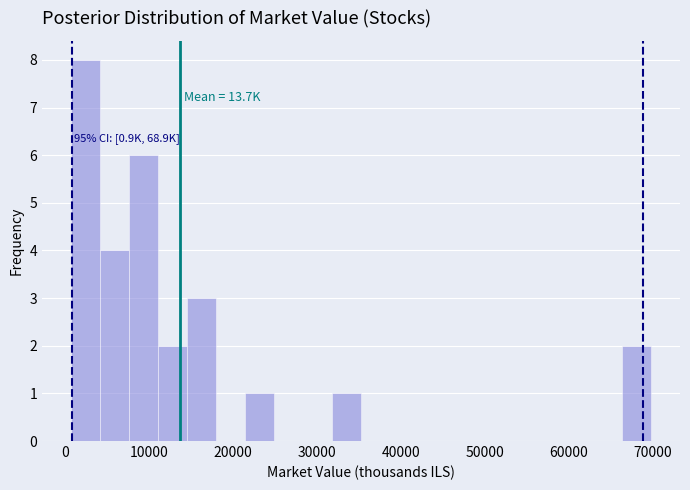

Read against the x-axis, roughly where is the centre of the tallest bar?

3000